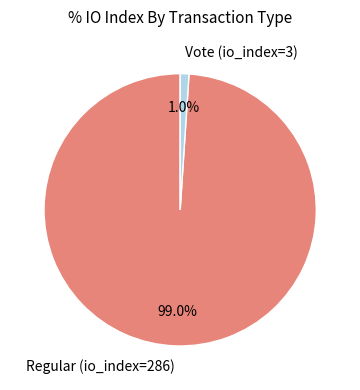

What is the largest slice in the pie chart?

Regular (io_index=286)